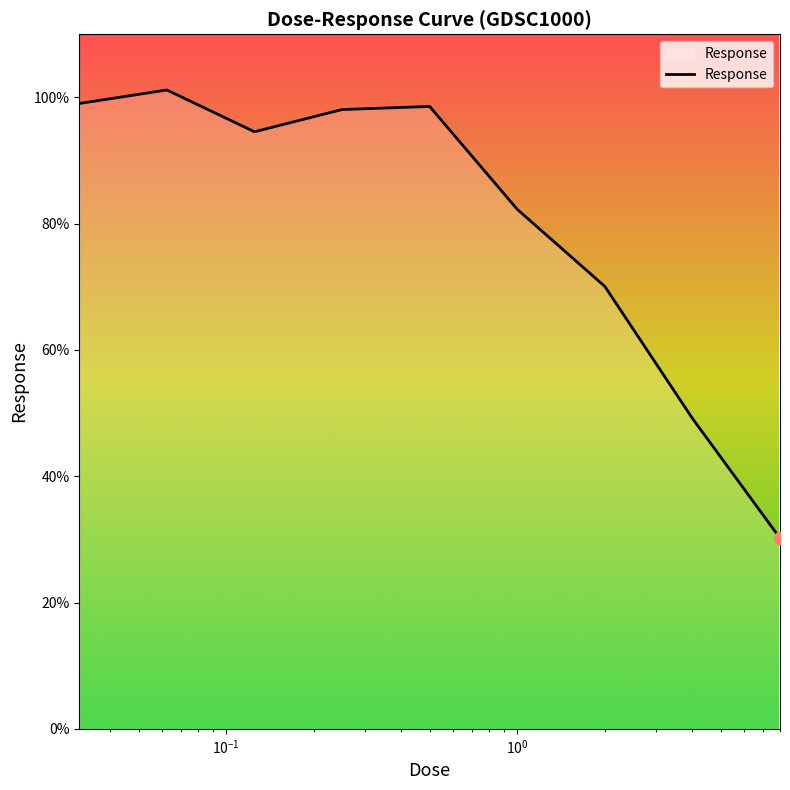

What is the difference between the maximum and minimum values?

71.0